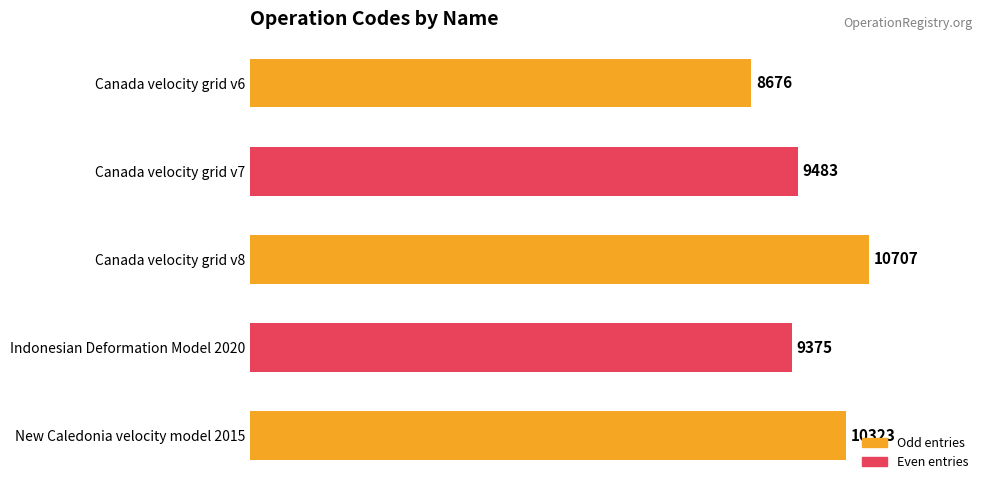

How many data points are less than 9483?

2